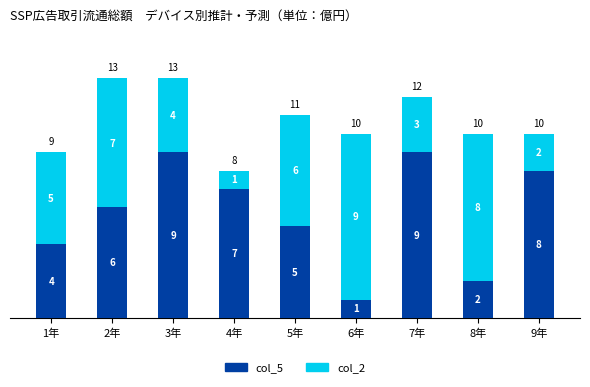

Count the col_5 values in the range 4 to 8.

5